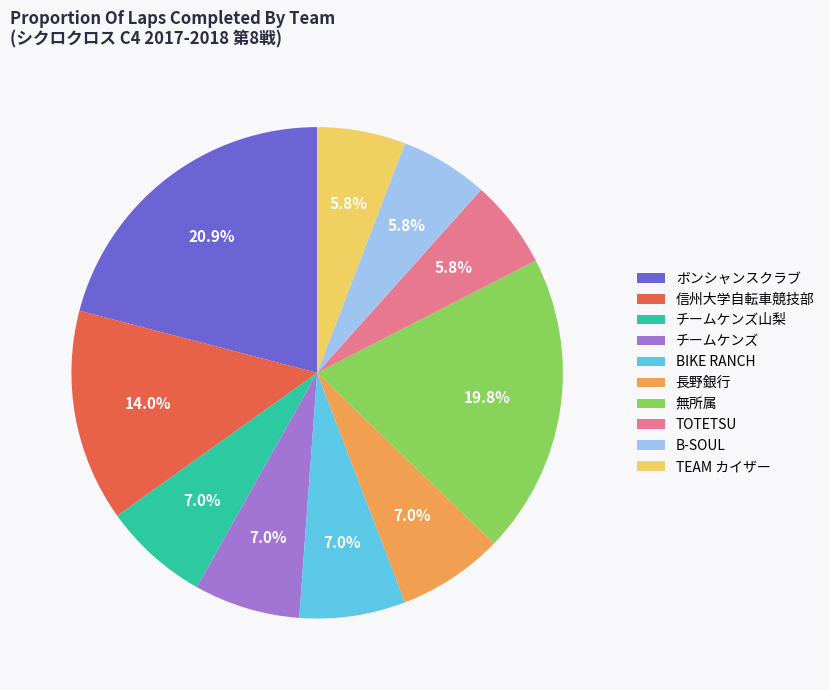

How many slices are in this pie chart?

10